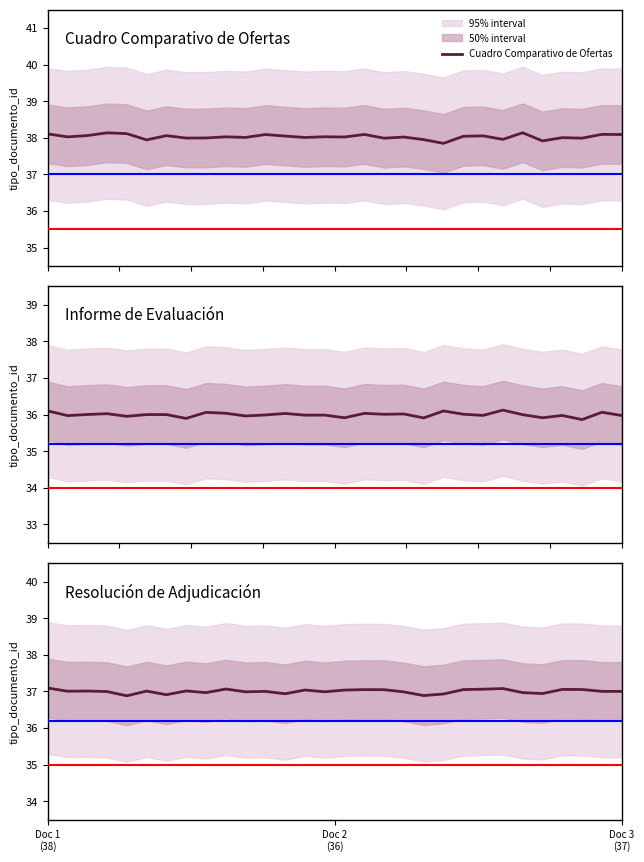

Reading left to right, extract all data points from this chart.

Cuadro Comparativo de Ofertas: 38.1	38.0	38.1	38.1	38.1	37.9	38.1	38.0	38.0	38.0	38.0	38.1	38.0	38.0	38.0	38.0	38.1	38.0	38.0	37.9	37.8	38.0	38.1	38.0	38.1	37.9	38.0	38.0	38.1	38.1
Informe de Evaluación: 36.1	36.0	36.0	36.0	36.0	36.0	36.0	35.9	36.1	36.0	36.0	36.0	36.0	36.0	36.0	35.9	36.0	36.0	36.0	35.9	36.1	36.0	36.0	36.1	36.0	35.9	36.0	35.9	36.1	36.0
Resolución de Adjudicación: 37.1	37.0	37.0	37.0	36.9	37.0	36.9	37.0	37.0	37.1	37.0	37.0	36.9	37.0	37.0	37.0	37.0	37.0	37.0	36.9	36.9	37.1	37.1	37.1	37.0	36.9	37.1	37.1	37.0	37.0